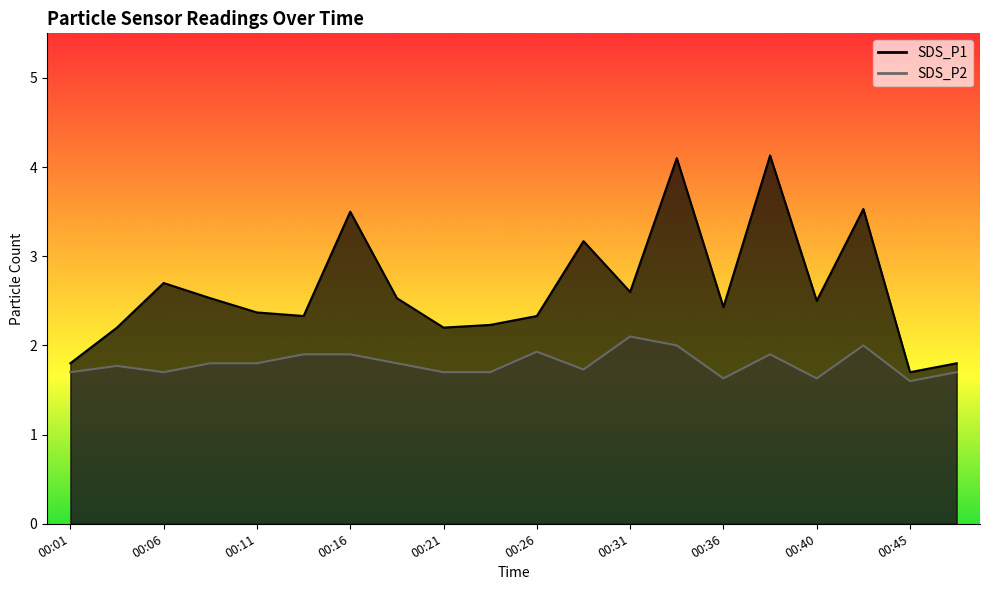

What is the approximate value of SDS_P1 at 00:43?

3.5